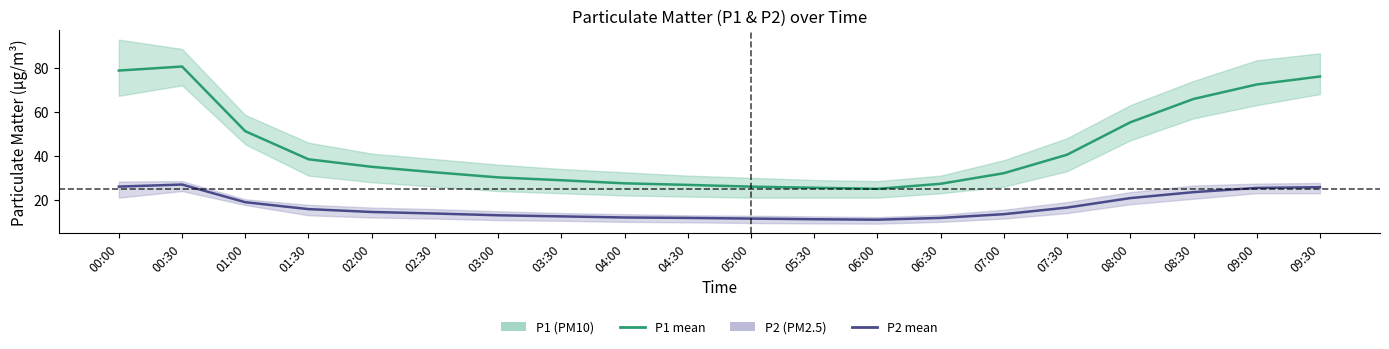

Rank the series by their average value, from lowest to highest.

P2, P1